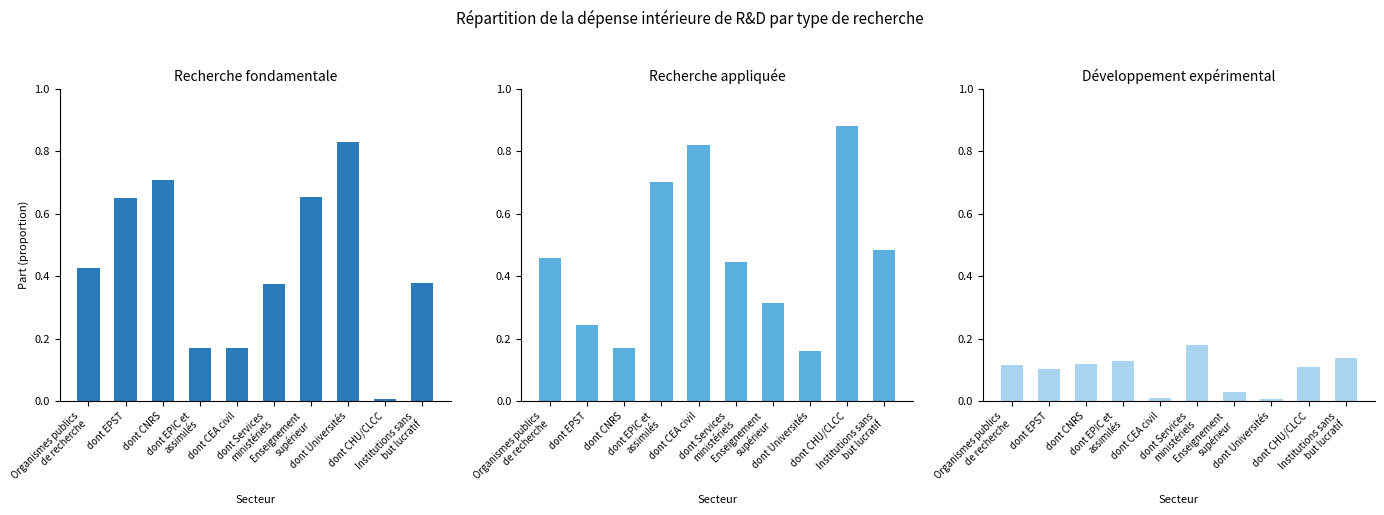

The value of Développement expérimental at Enseignement
supérieur is 0.0. True or false?

True